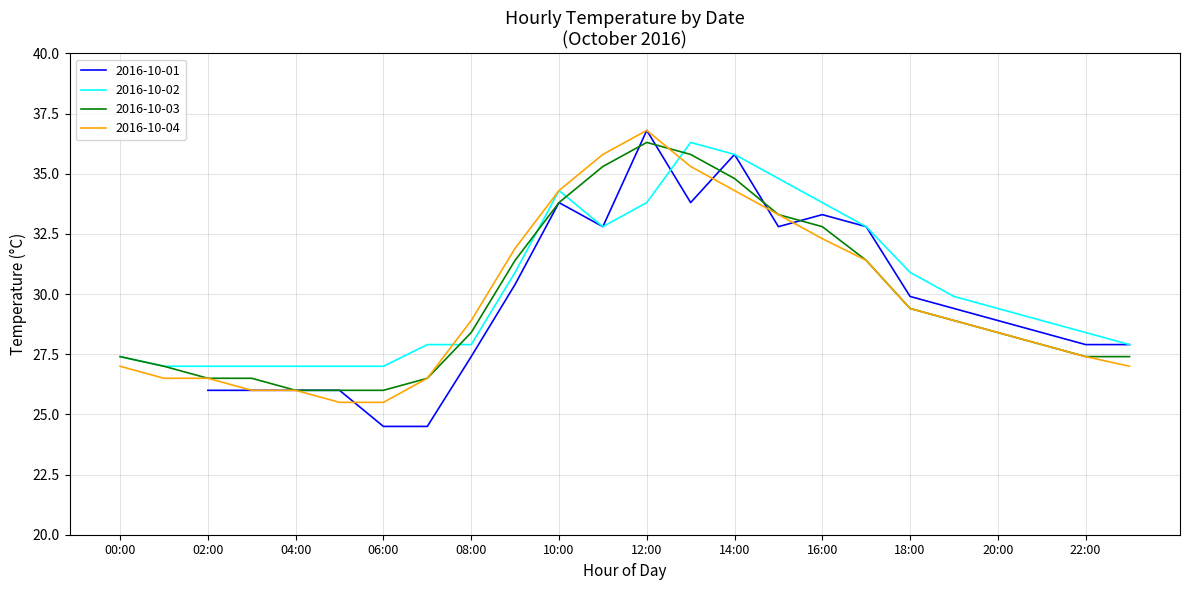

Which series ends up on top after the final intersection of 2016-10-02 and 2016-10-03?

2016-10-02